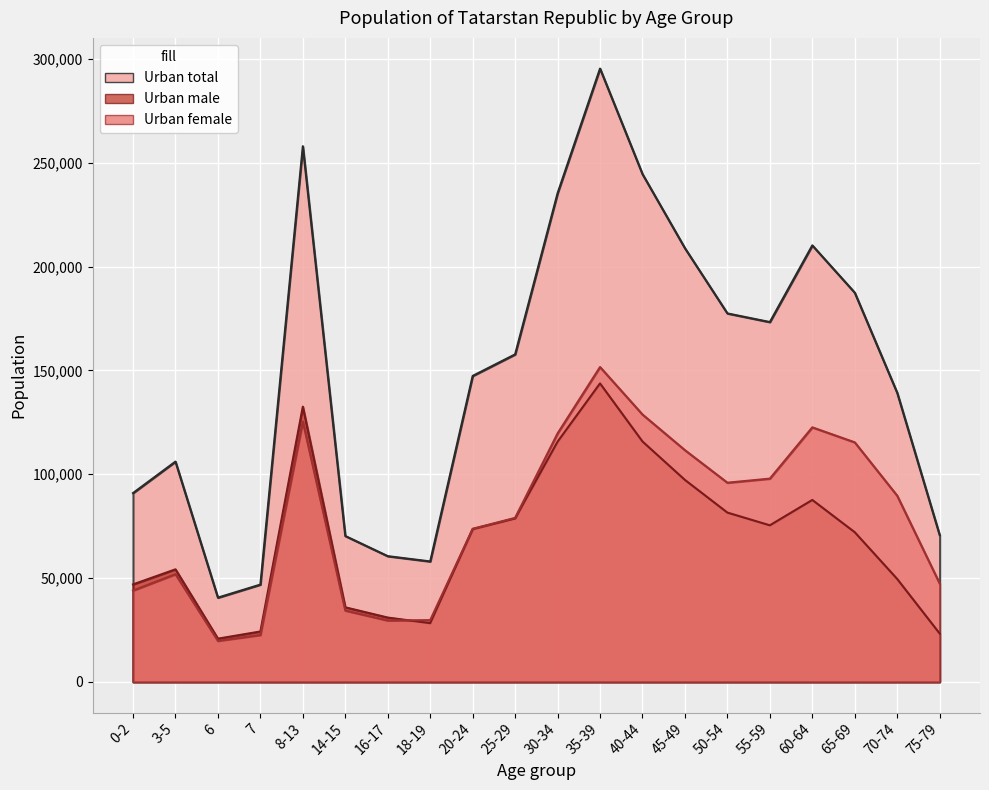

In Urban female, how many points are lower than both neighbors (excluding endpoints)?

3